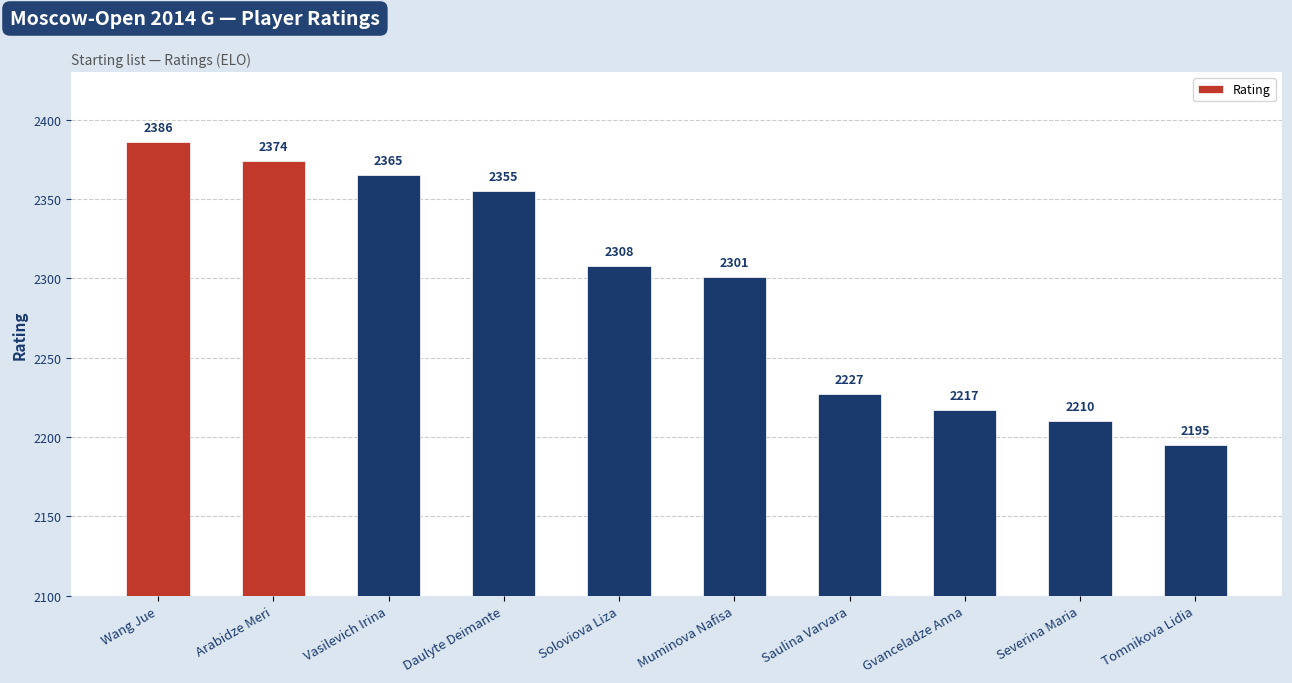

How many data points are less than 2308?

5